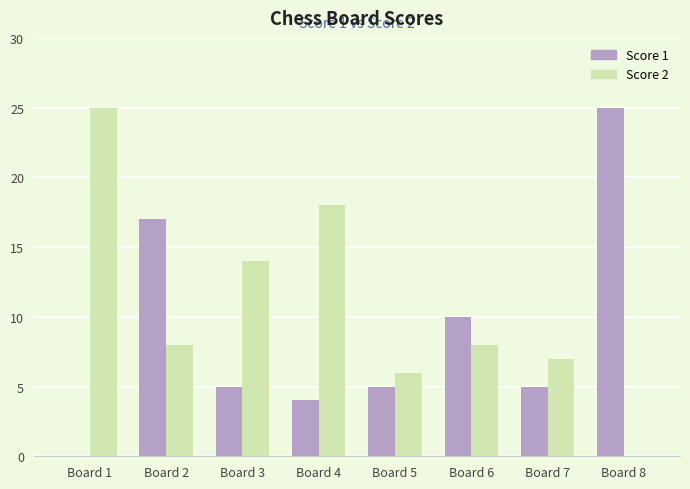

Which series has the largest total across all categories?

Score 2